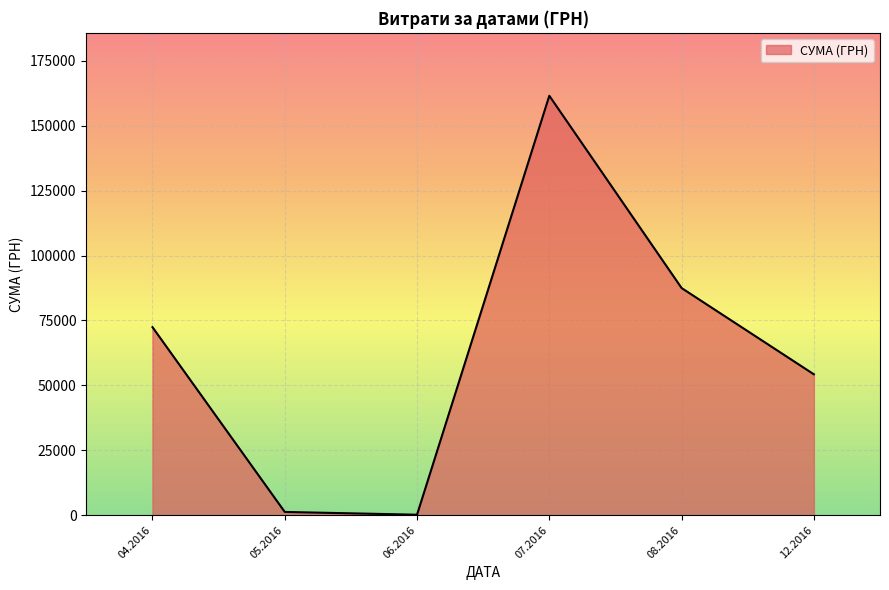

Where is the first local maximum?

07.2016